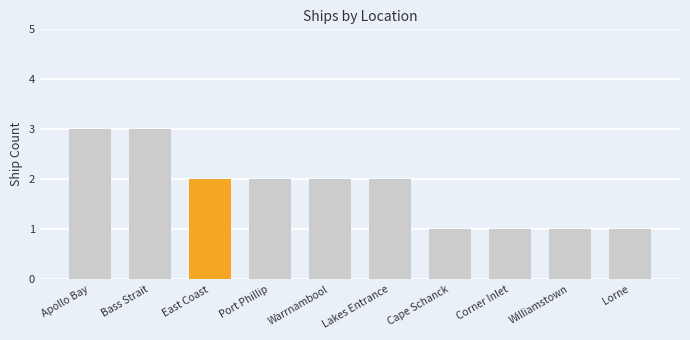

What is the maximum value shown in the chart?

3